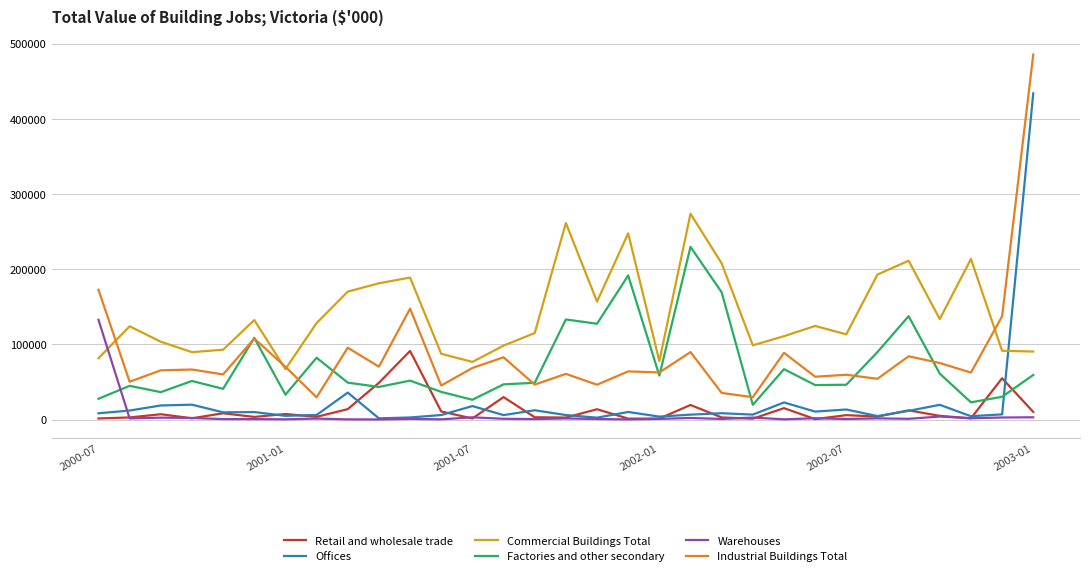

What is the highest value of the Warehouses series?

132729